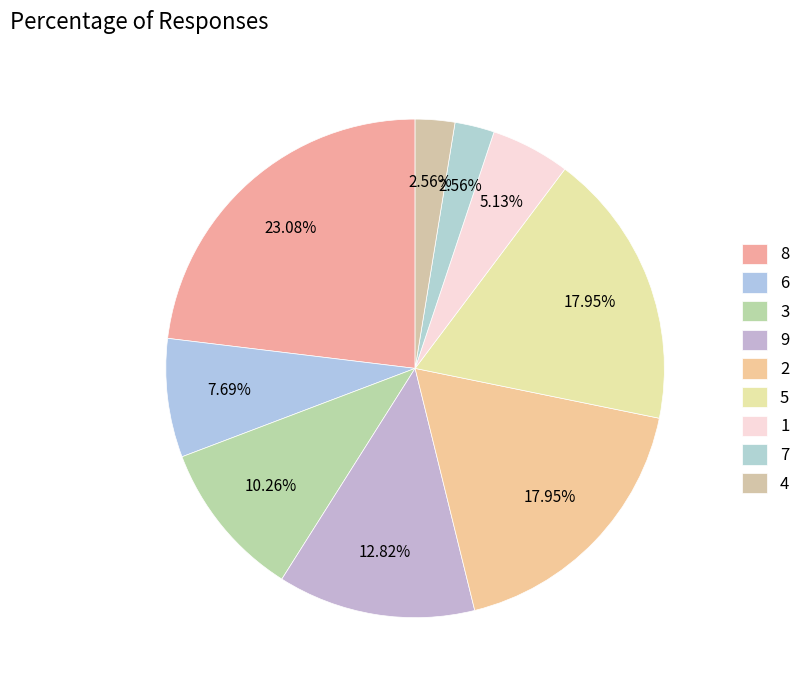

Which has a higher value, 2 or 7?

2